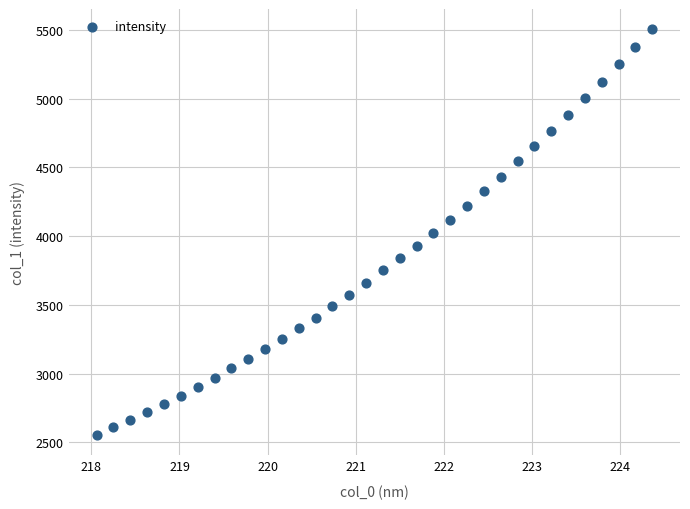

What is the range of Y values (max minus min)?

2952.0